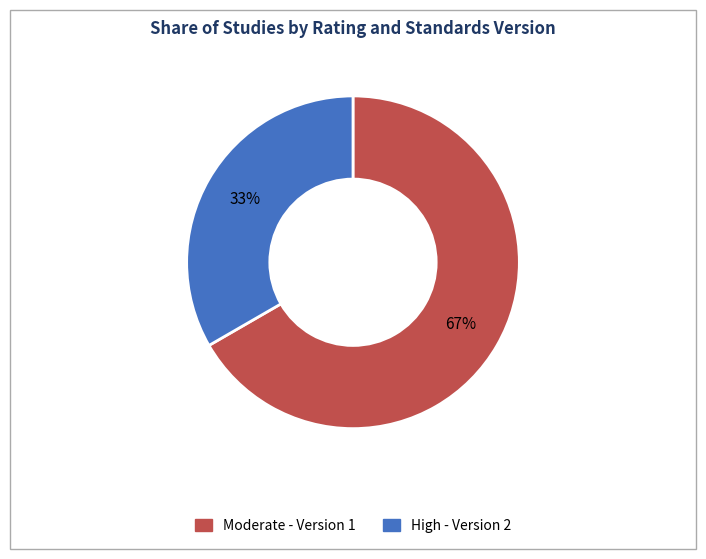

Count the number of slices in the pie.

2